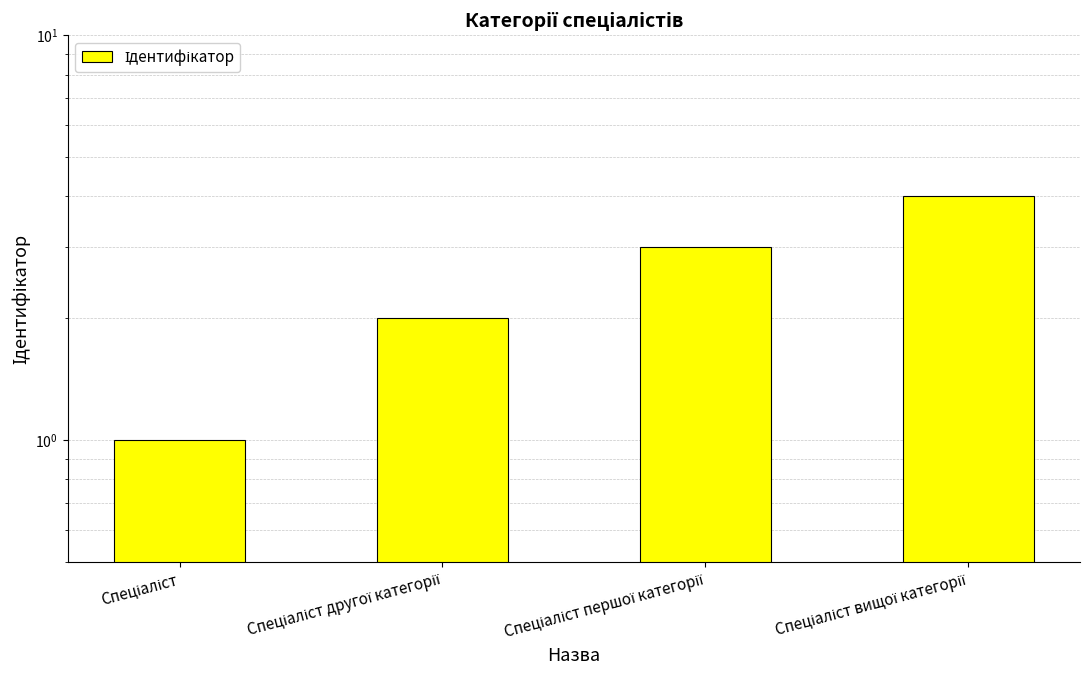

What is the value of the 4th bar from the left?

4